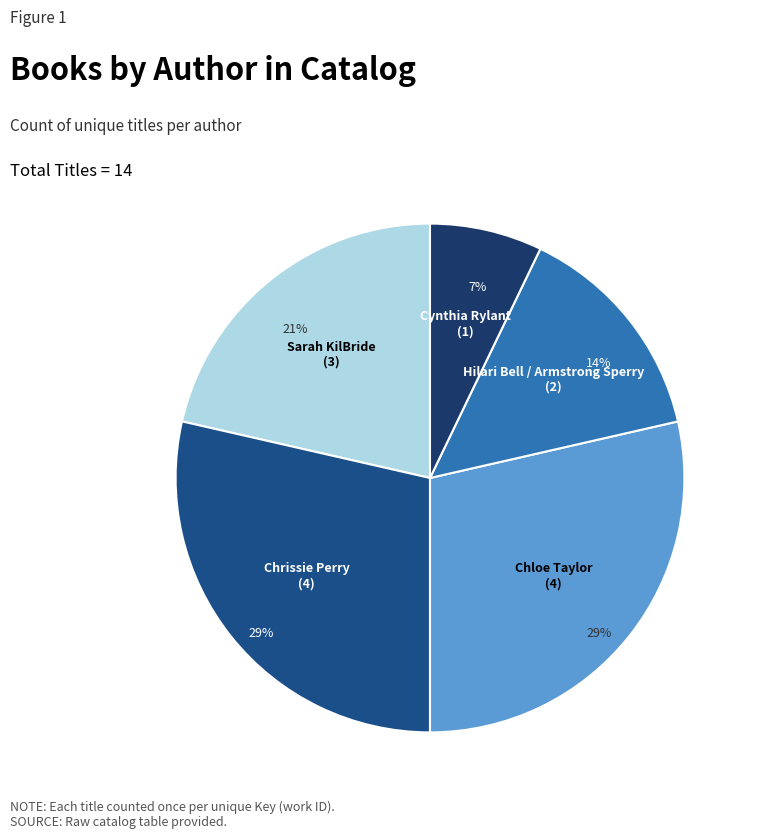

How many slices are in this pie chart?

5